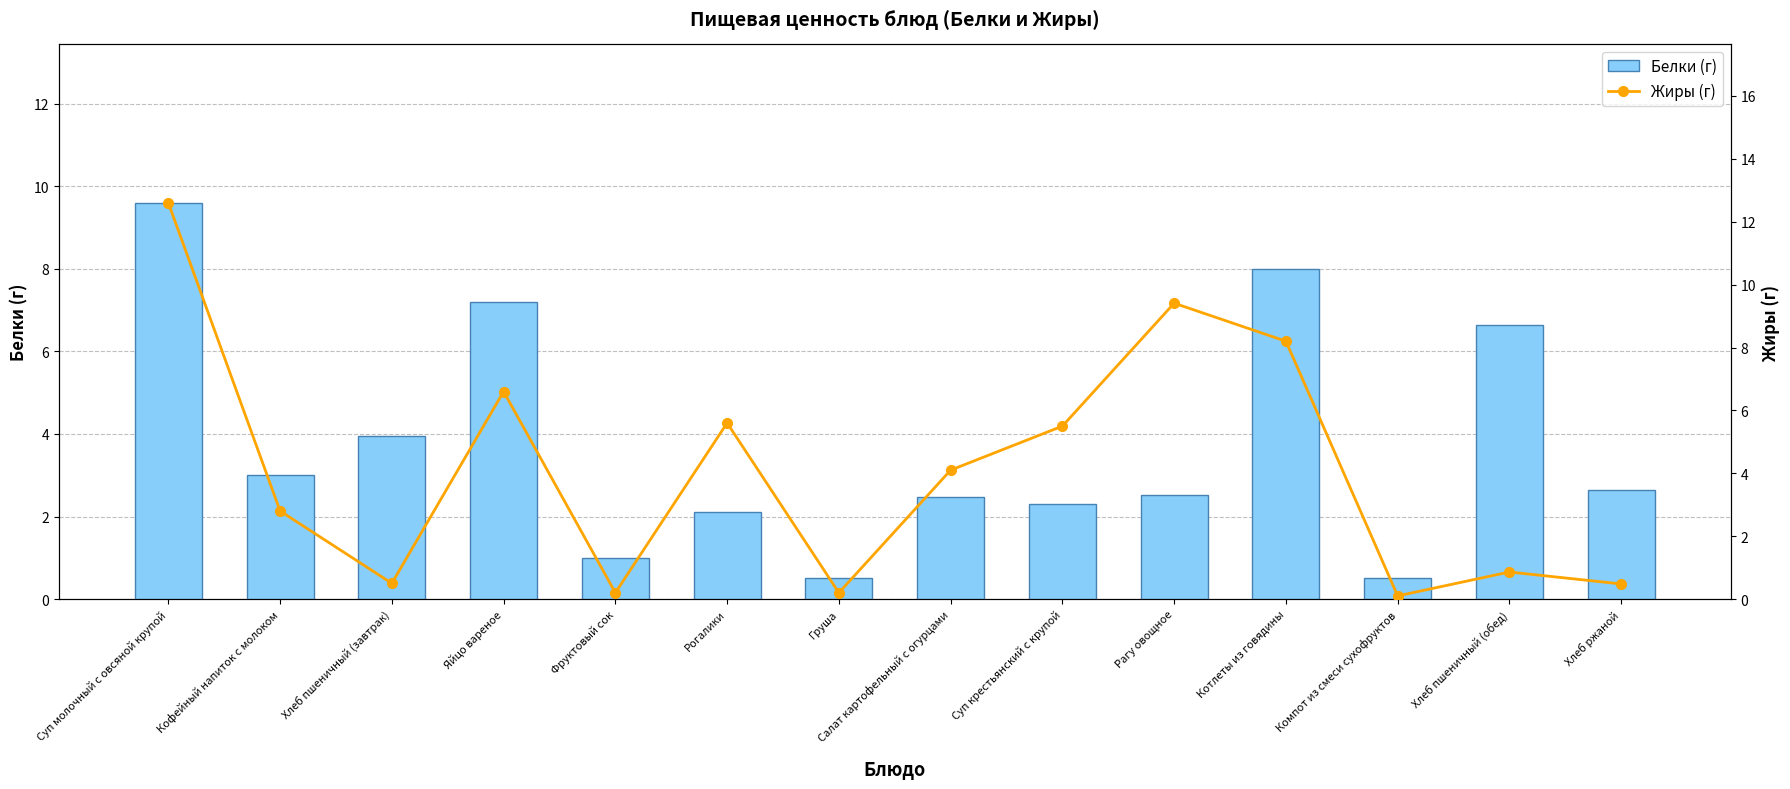

Reading left to right, transcribe all the data shown in this chart.

Белки (г): 9.6	3.0	4.0	7.2	1.0	2.1	0.5	2.5	2.3	2.5	8.0	0.5	6.7	2.6
Жиры (г): 12.6	2.8	0.5	6.6	0.2	5.6	0.2	4.1	5.5	9.4	8.2	0.1	0.9	0.5